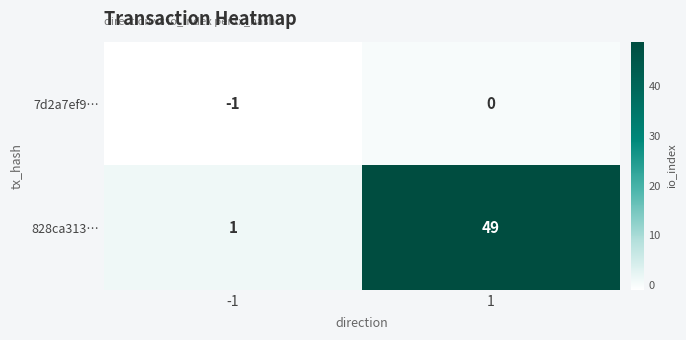

At which category is the sum across all series the highest?

1